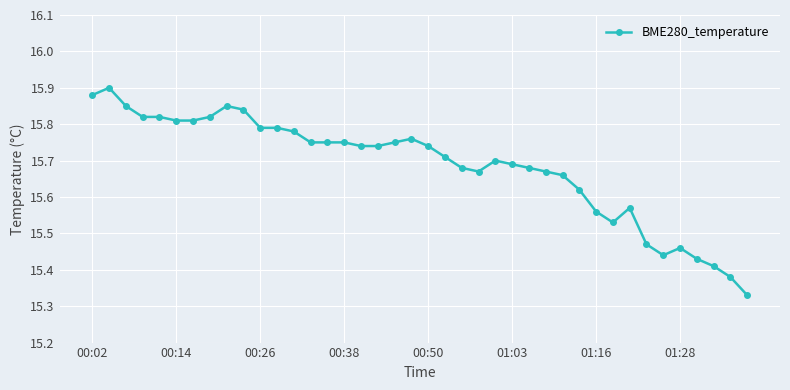

What is the sum of all values?

627.4